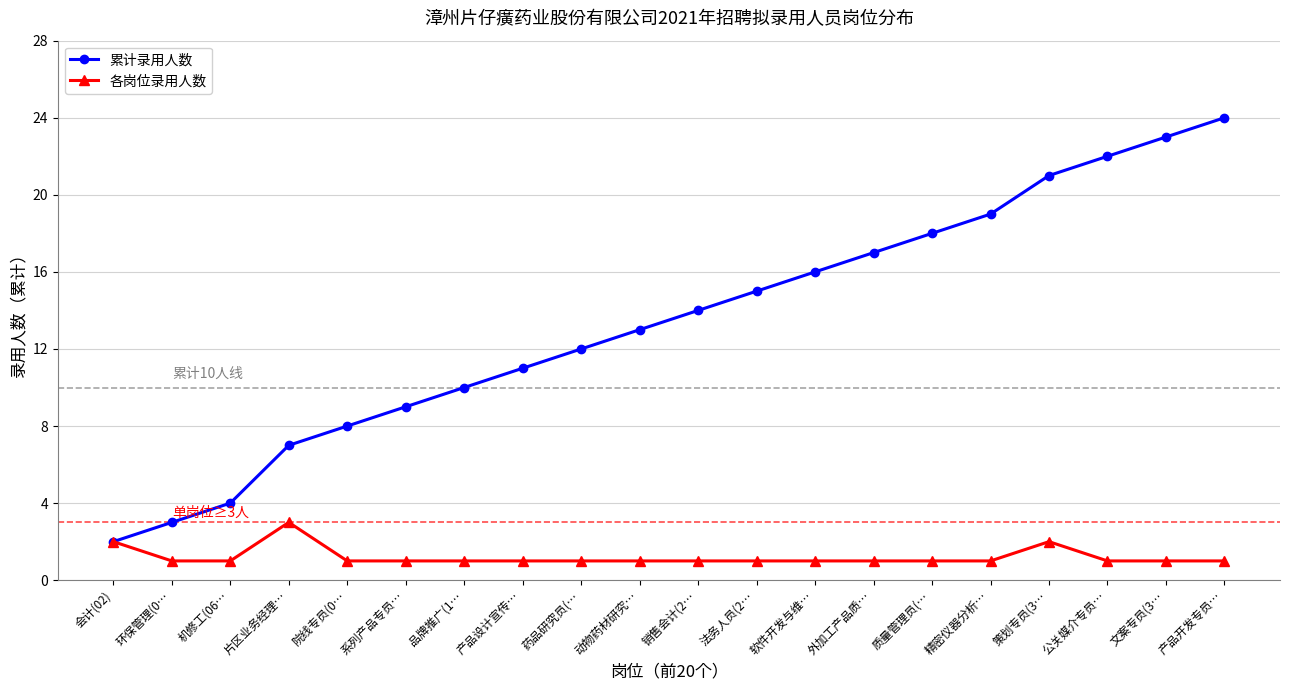

True or false: 累计录用人数 has more than 2 interior local peaks.

False